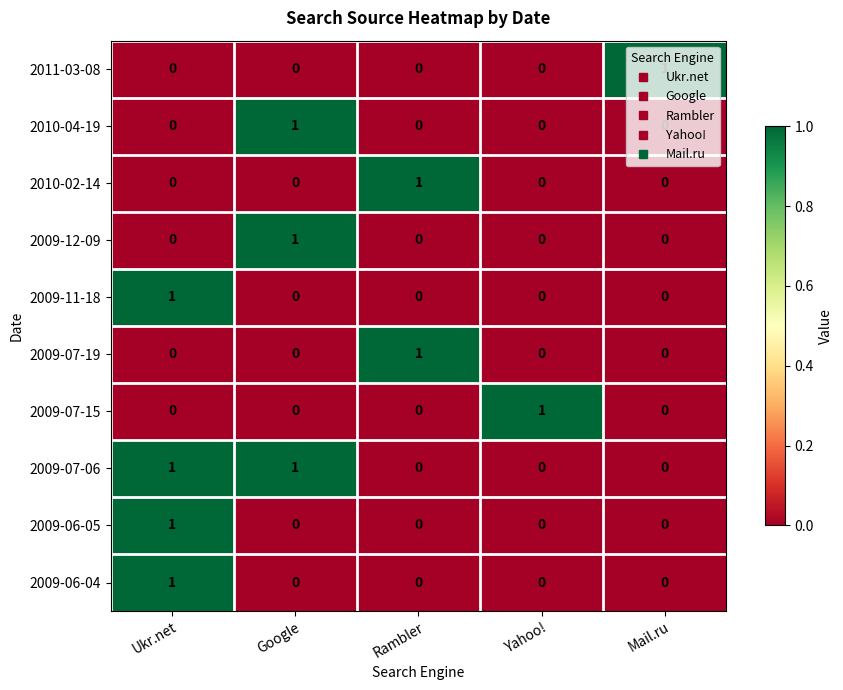

The 2010-02-14 series shows 0 at Google. True or false?

True